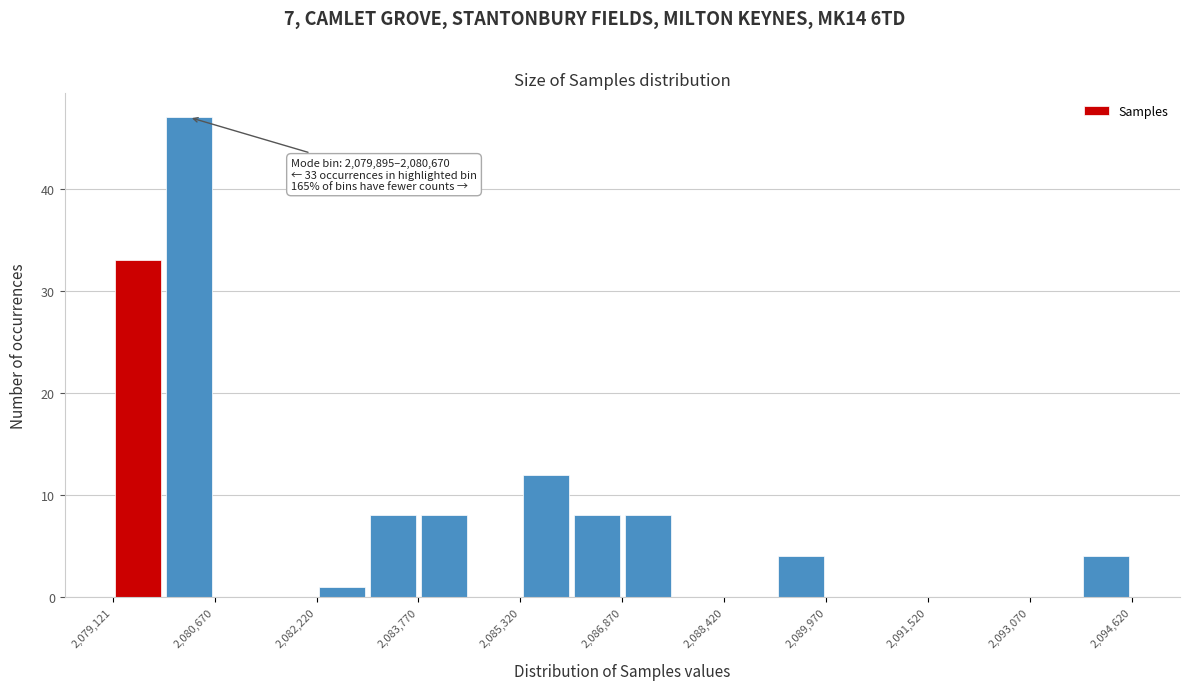

Around what value on the x-axis is the tallest bar? Give the approximate position of its centre, as read against the axis.

2080200